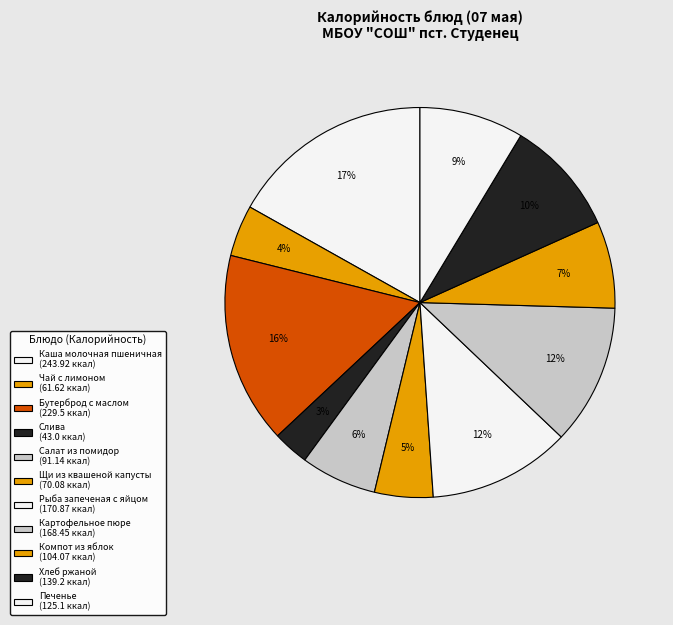

The Картофельное пюре slice represents 1% of the pie. True or false?

False